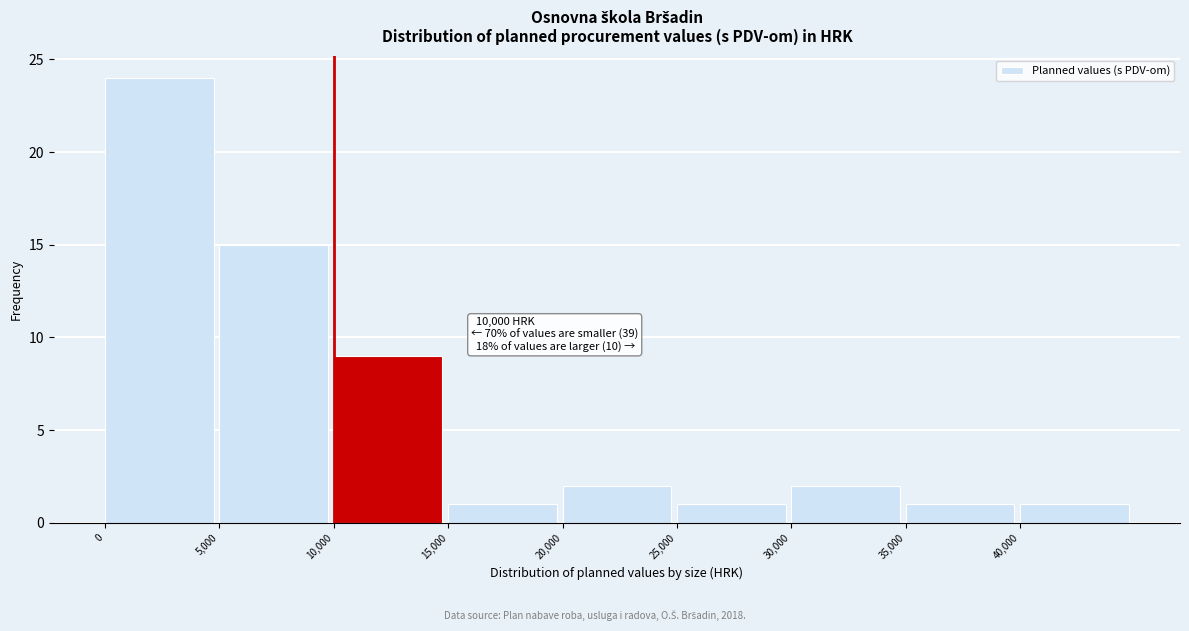

Over which range of the x-axis is the bar tallest?

0 to 5000